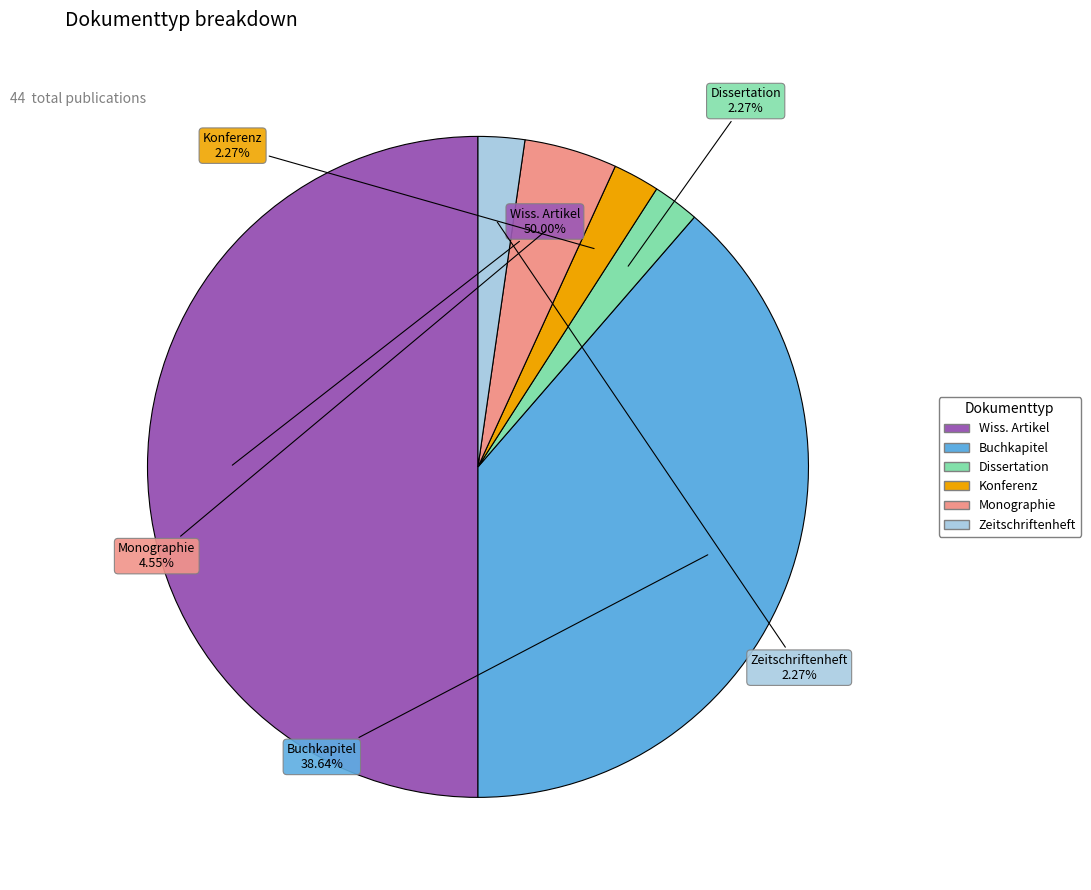

To the nearest percent, what is the difference between the largest and smallest slice percentages?

48%